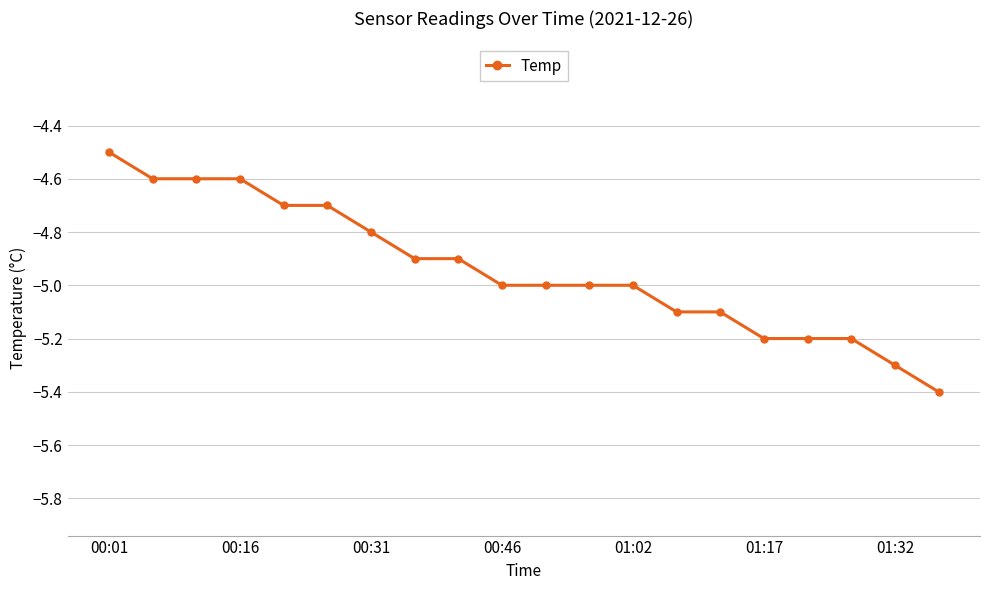

What is the value of the 15th point from the left?

-5.1